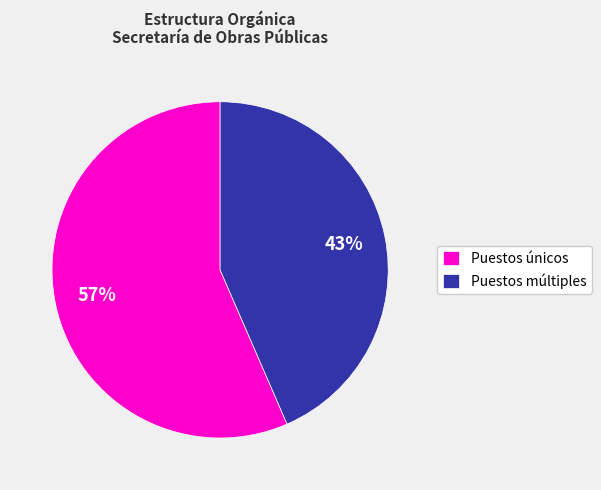

Which slice is the smallest?

Puestos múltiples